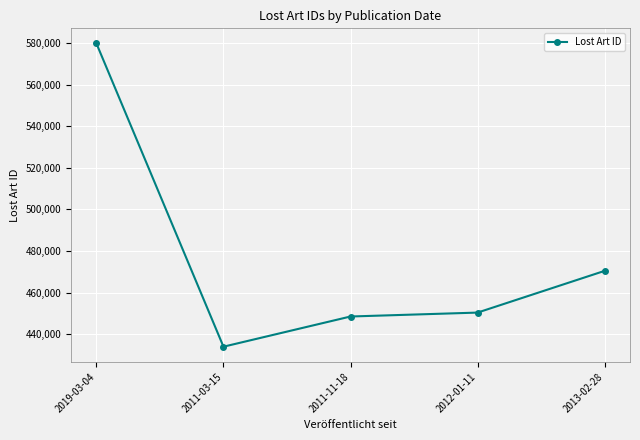

At which category does the chart reach its peak across all series?

2019-03-04